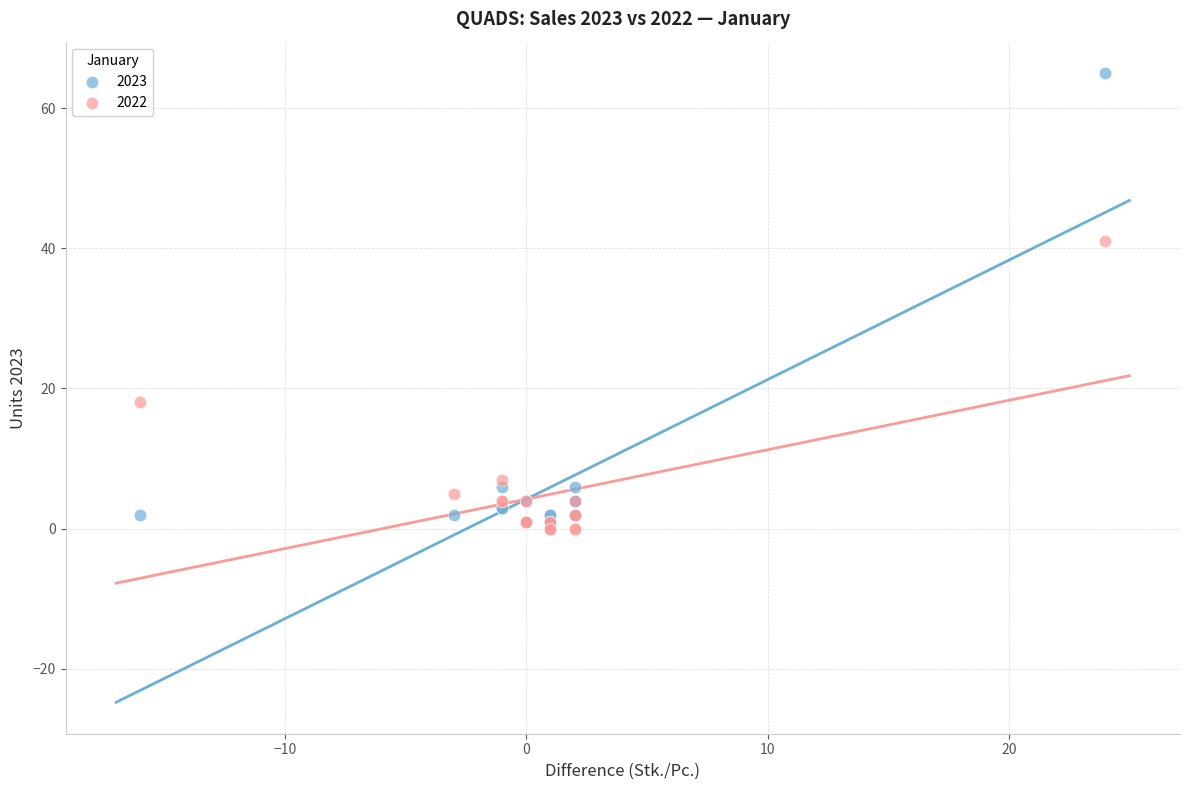

What are all the series names shown in the legend?

2023, 2022